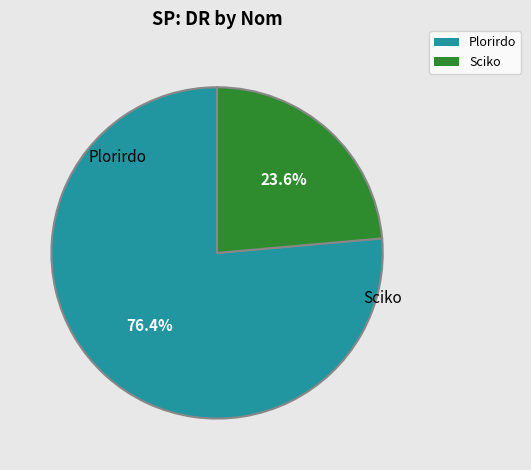

What is the smallest slice in the pie chart?

Sciko